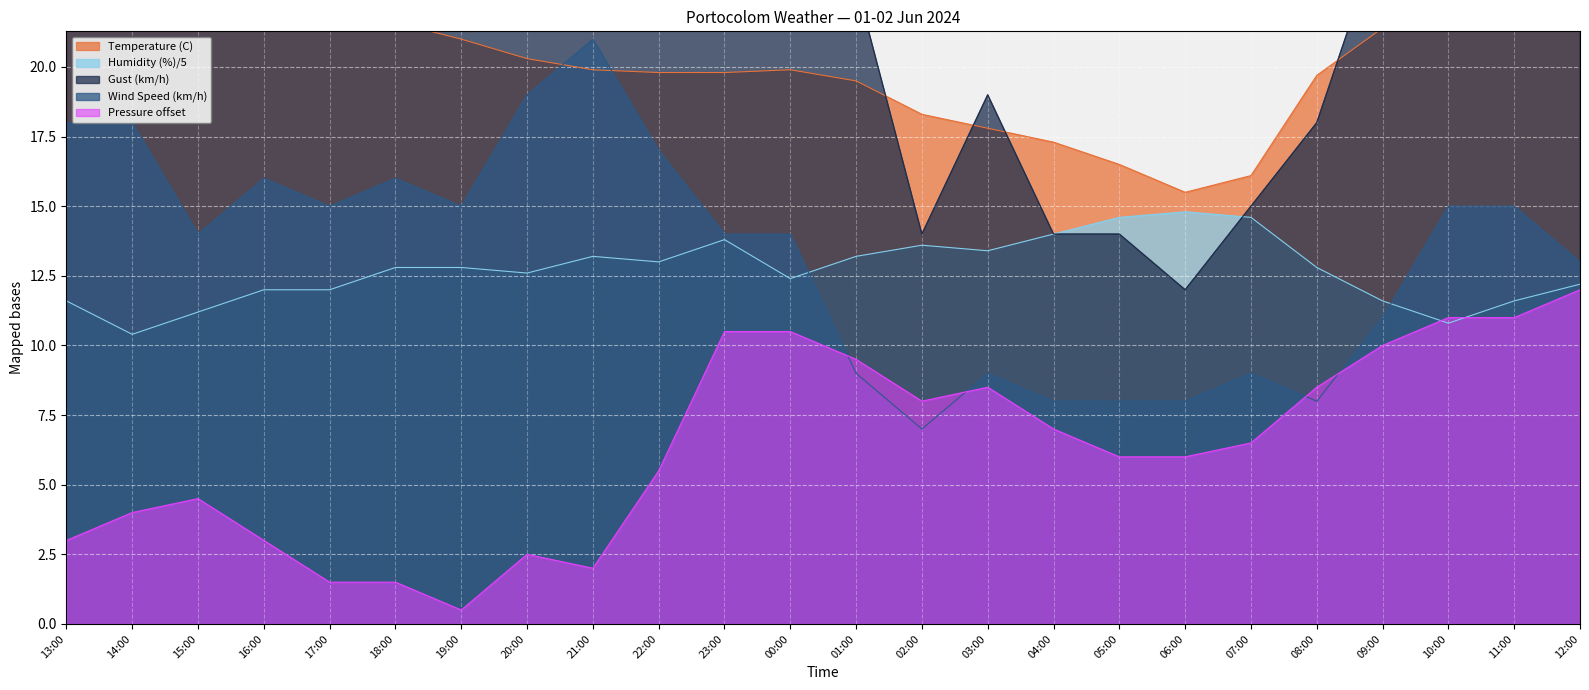

At 00:00, list the series in order from largest to smallest.

Gust (km/h), Temperature (C), Wind Speed (km/h), Humidity (%), Pressure (hPa)